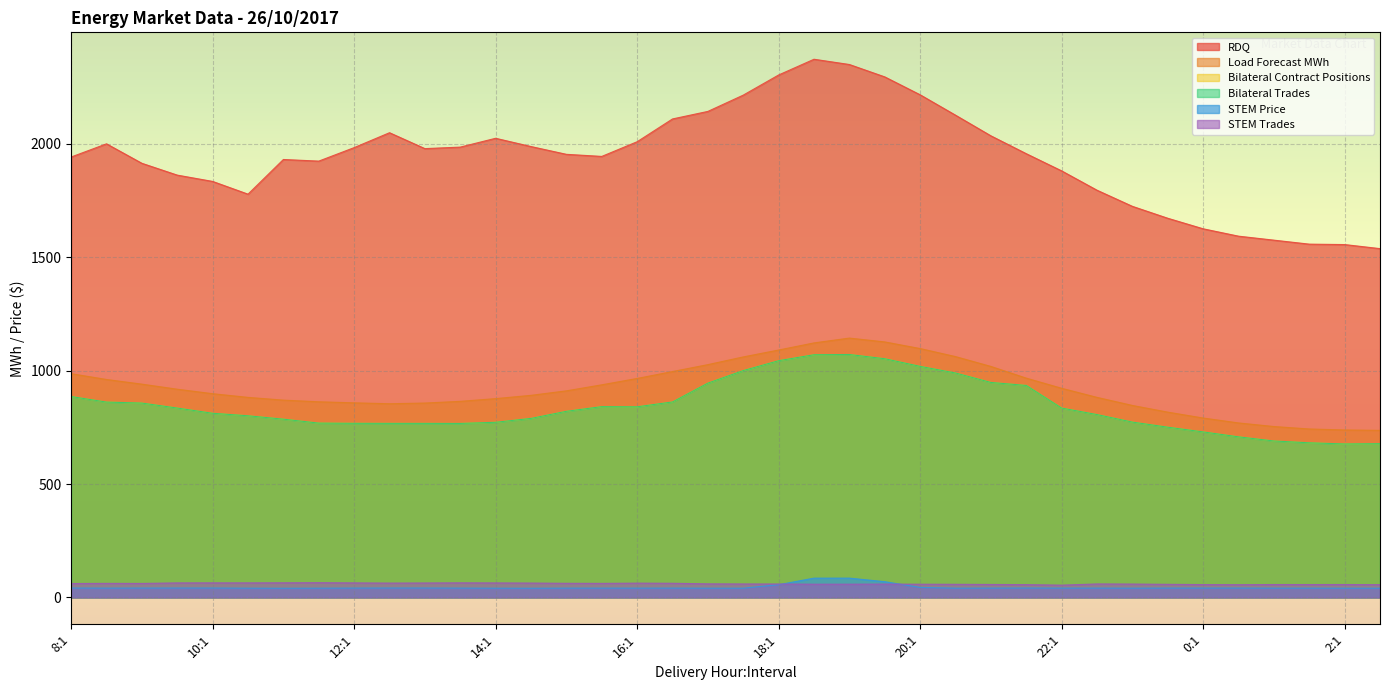

Reading left to right, what are all the values shown in this chart?

Bilateral Contract Positions: 8:1=886.0	8:2=861.5	9:1=857.1	9:2=835.2	10:1=812.1	10:2=801.1	11:1=786.2	11:2=768.8	12:1=767.9	12:2=767.6	13:1=767.5	13:2=767.3	14:1=772.4	14:2=789.5	15:1=820.8	15:2=841.4	16:1=840.7	16:2=862.1	17:1=945.2	17:2=1000.5	18:1=1044.0	18:2=1070.4	19:1=1071.4	19:2=1052.7	20:1=1019.1	20:2=989.9	21:1=948.1	21:2=934.9	22:1=835.1	22:2=806.5	23:1=773.3	23:2=750.8	0:1=730.0	0:2=708.2	1:1=690.0	1:2=681.9	2:1=676.8	2:2=678.1
Bilateral Trades: 8:1=886.0	8:2=861.5	9:1=857.1	9:2=835.2	10:1=812.1	10:2=801.1	11:1=786.2	11:2=768.8	12:1=767.9	12:2=767.6	13:1=767.5	13:2=767.3	14:1=772.4	14:2=789.5	15:1=820.8	15:2=841.4	16:1=840.7	16:2=862.1	17:1=945.2	17:2=1000.5	18:1=1044.0	18:2=1070.4	19:1=1071.4	19:2=1052.7	20:1=1019.1	20:2=989.9	21:1=948.1	21:2=934.9	22:1=835.1	22:2=806.5	23:1=773.3	23:2=750.8	0:1=730.0	0:2=708.2	1:1=690.0	1:2=681.9	2:1=676.8	2:2=678.1
RDQ: 8:1=1942.5	8:2=2000.7	9:1=1914.8	9:2=1862.7	10:1=1834.9	10:2=1778.7	11:1=1931.6	11:2=1924.5	12:1=1983.9	12:2=2049.7	13:1=1979.6	13:2=1986.2	14:1=2025.2	14:2=1988.7	15:1=1954.4	15:2=1945.2	16:1=2010.0	16:2=2110.5	17:1=2143.7	17:2=2215.6	18:1=2304.4	18:2=2373.8	19:1=2350.6	19:2=2296.0	20:1=2217.0	20:2=2127.1	21:1=2036.0	21:2=1957.2	22:1=1881.4	22:2=1796.1	23:1=1725.0	23:2=1672.4	0:1=1625.9	0:2=1593.4	1:1=1575.8	1:2=1558.2	2:1=1556.3	2:2=1538.4
STEM Trades: 8:1=61.1	8:2=61.9	9:1=61.6	9:2=63.9	10:1=64.1	10:2=64.0	11:1=64.4	11:2=64.9	12:1=63.9	12:2=63.1	13:1=63.5	13:2=64.2	14:1=63.8	14:2=63.2	15:1=62.2	15:2=61.8	16:1=62.9	16:2=62.3	17:1=59.7	17:2=59.2	18:1=59.0	18:2=58.2	19:1=58.2	19:2=58.7	20:1=58.1	20:2=57.7	21:1=57.0	21:2=56.3	22:1=54.0	22:2=59.3	23:1=58.7	23:2=57.6	0:1=56.5	0:2=56.0	1:1=56.8	1:2=56.7	2:1=56.8	2:2=56.0
STEM Price: 8:1=41.2	8:2=40.8	9:1=41.1	9:2=41.2	10:1=41.2	10:2=40.6	11:1=40.2	11:2=40.6	12:1=41.0	12:2=41.3	13:1=41.2	13:2=40.9	14:1=40.5	14:2=40.2	15:1=40.8	15:2=40.8	16:1=40.8	16:2=40.9	17:1=40.6	17:2=40.6	18:1=55.9	18:2=84.8	19:1=85.0	19:2=69.2	20:1=44.0	20:2=40.7	21:1=41.0	21:2=41.3	22:1=40.9	22:2=41.0	23:1=40.7	23:2=41.0	0:1=41.0	0:2=41.1	1:1=40.8	1:2=40.8	2:1=40.6	2:2=40.5
Load Forecast MWh: 8:1=986.8	8:2=961.1	9:1=940.6	9:2=918.3	10:1=898.5	10:2=882.2	11:1=870.1	11:2=862.8	12:1=858.2	12:2=854.2	13:1=857.2	13:2=864.7	14:1=876.7	14:2=891.2	15:1=911.0	15:2=937.6	16:1=965.7	16:2=996.2	17:1=1026.7	17:2=1060.7	18:1=1091.1	18:2=1122.5	19:1=1143.8	19:2=1126.9	20:1=1097.6	20:2=1062.1	21:1=1018.7	21:2=967.1	22:1=922.4	22:2=882.3	23:1=846.6	23:2=817.1	0:1=791.2	0:2=769.5	1:1=753.7	1:2=742.9	2:1=738.6	2:2=736.8